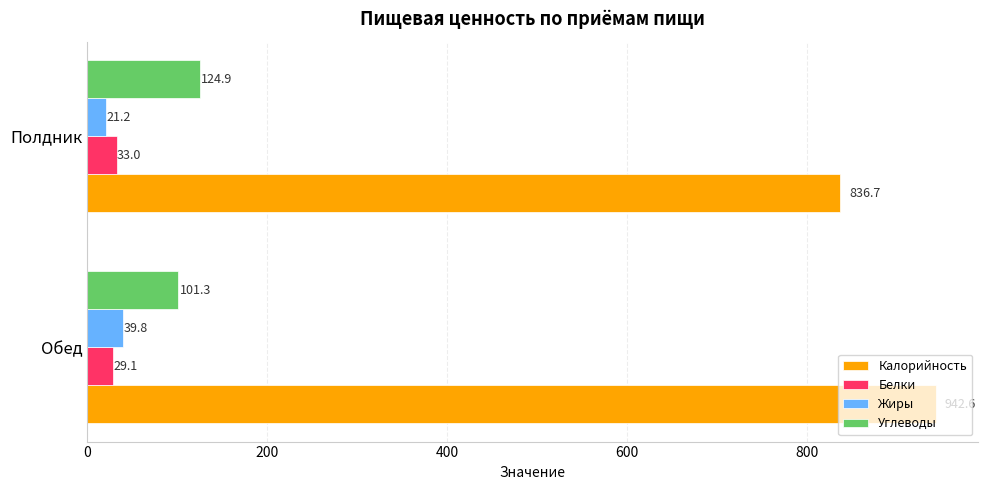

How many categories are shown in the chart?

2